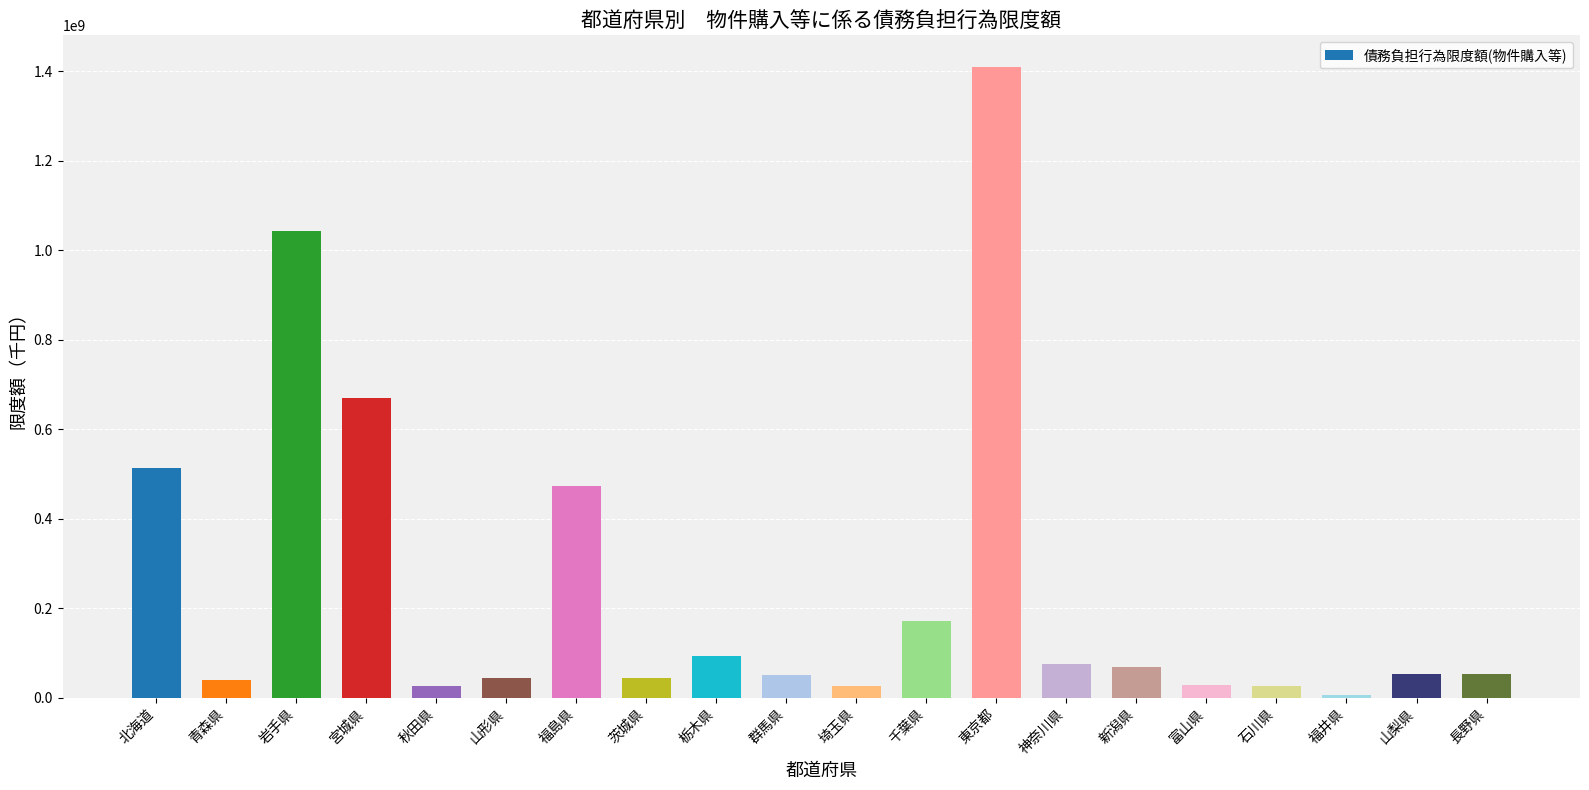

Where is the data nearest to the value 707378335?

宮城県